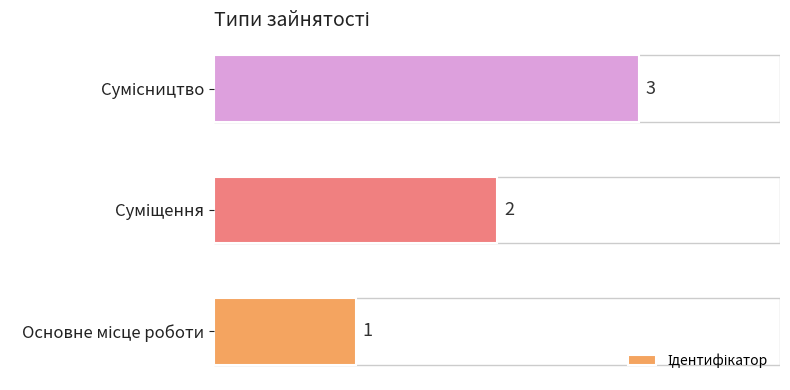

What is the greatest value displayed?

3